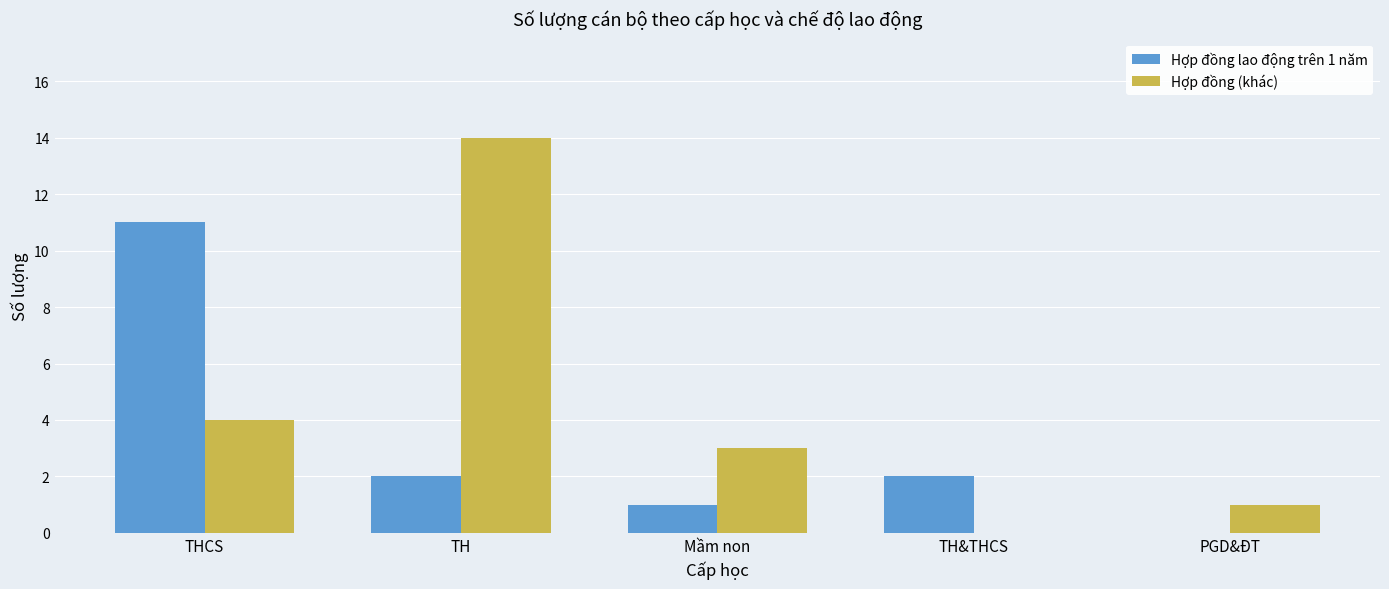

How many values in Hợp đồng (khác) are above zero?

4